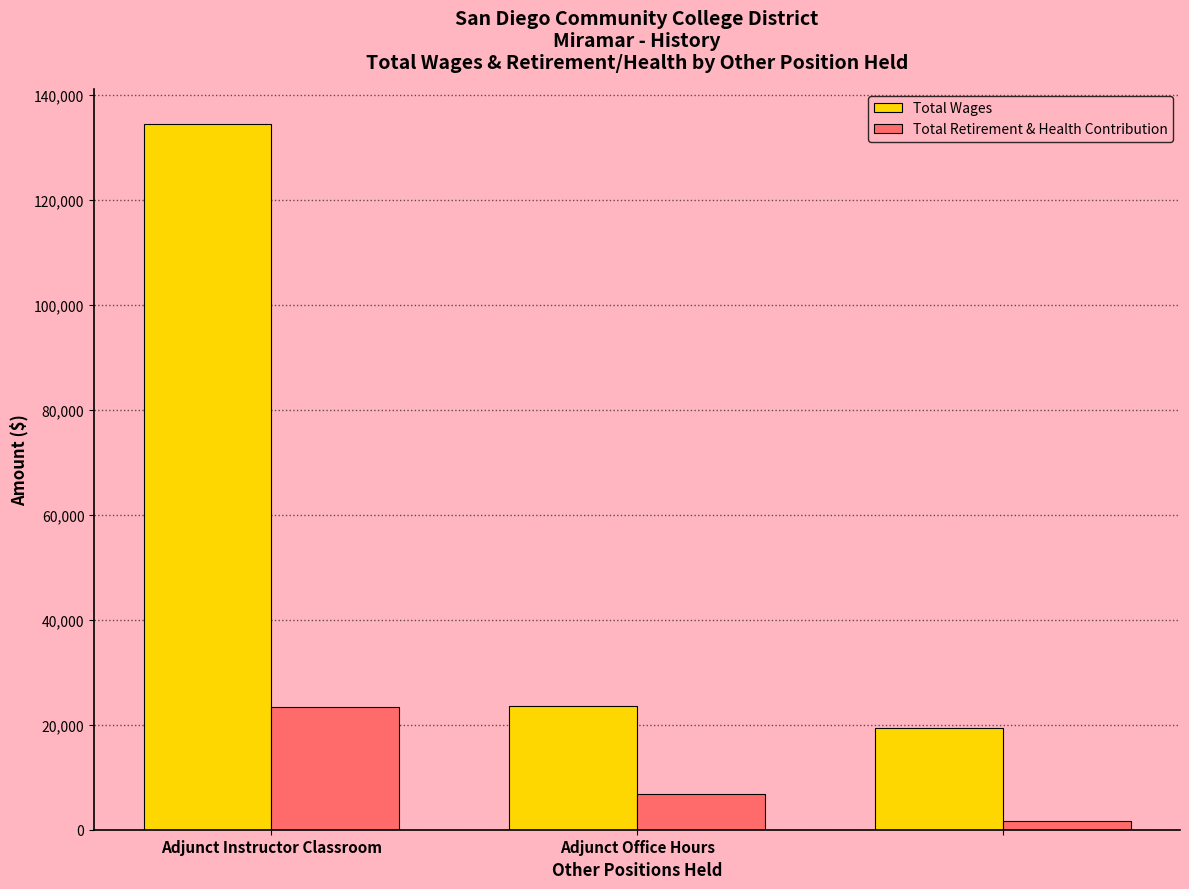

Which series has the largest range (max minus min)?

Total Wages